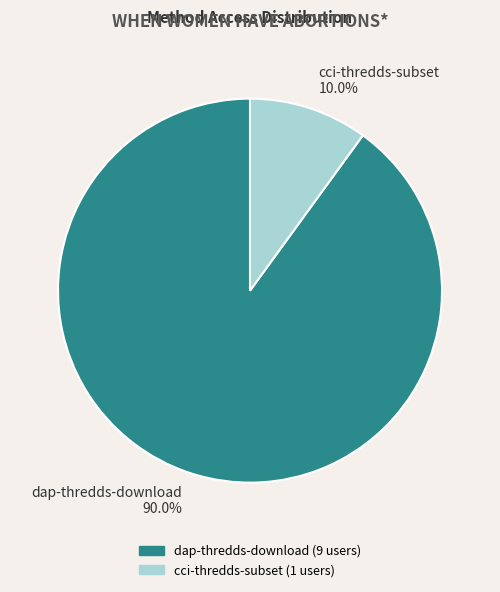

To the nearest percent, what is the average slice percentage?

50%